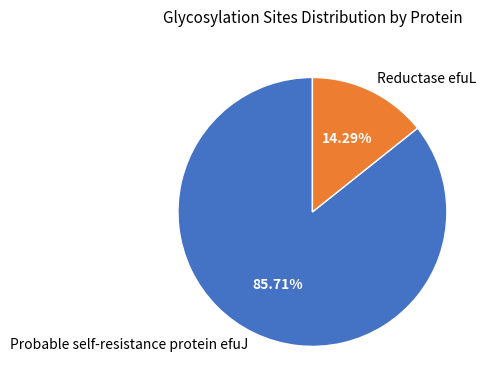

Which has a higher value, Reductase efuL or Probable self-resistance protein efuJ?

Probable self-resistance protein efuJ